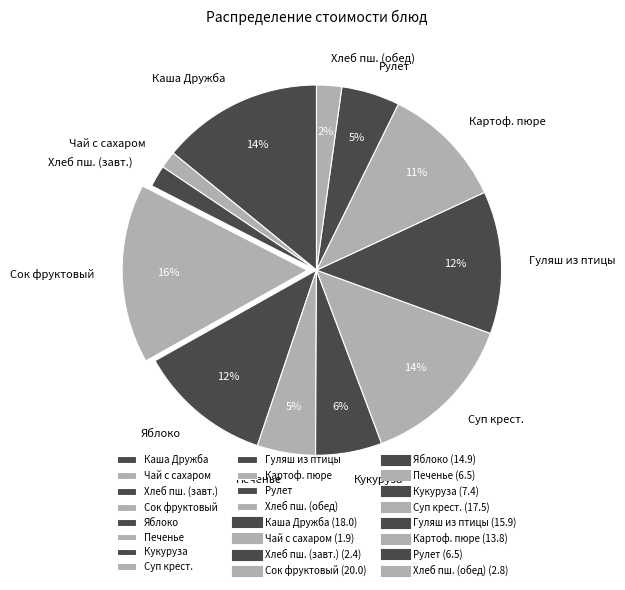

Is there a majority slice in this chart?

No